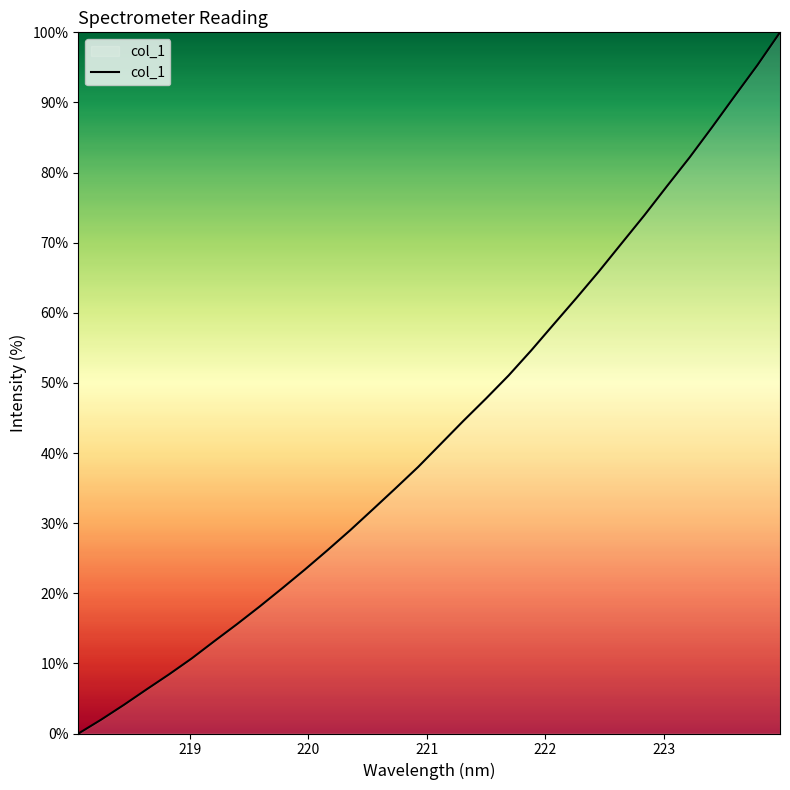

What is the maximum value shown in the chart?

100.0